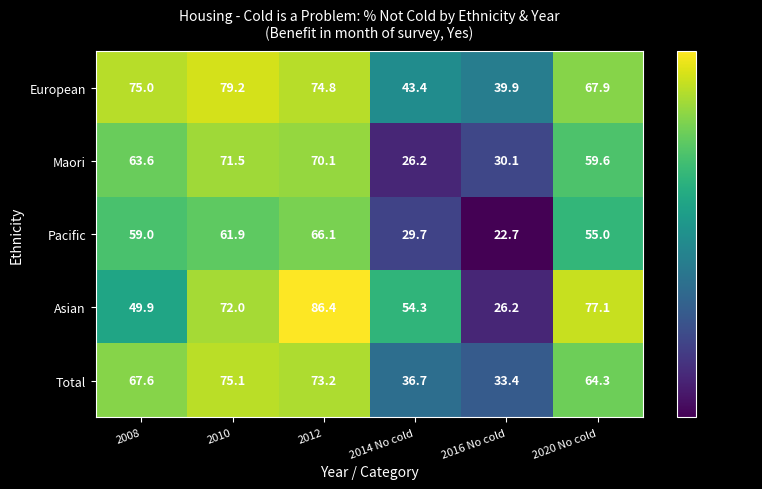

The value of Total at 2012 is 113.5. True or false?

False